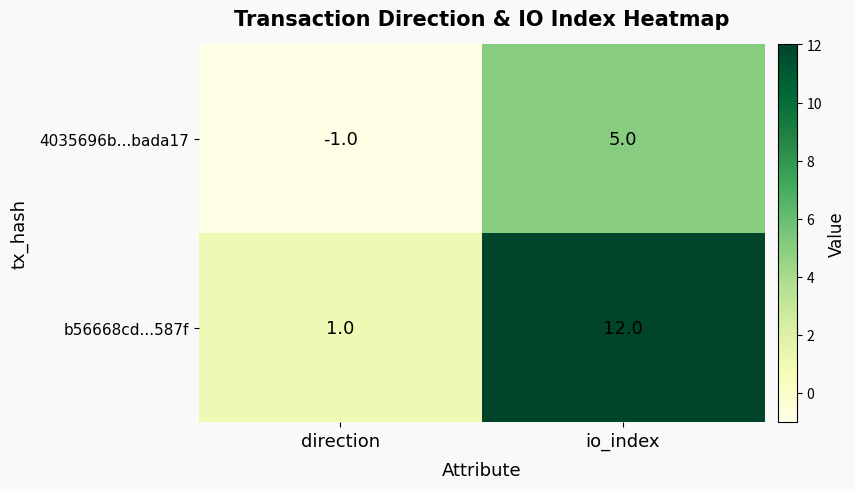

What is the total value across all series at io_index?

17